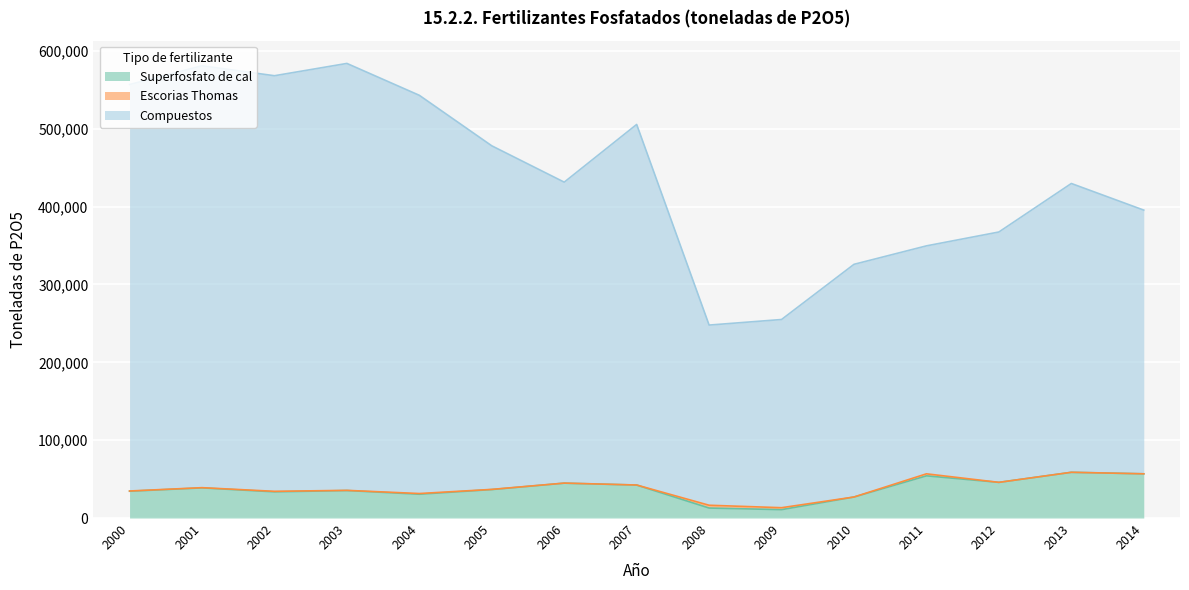

At which category does Superfosfato de cal reach its first local peak?

2001